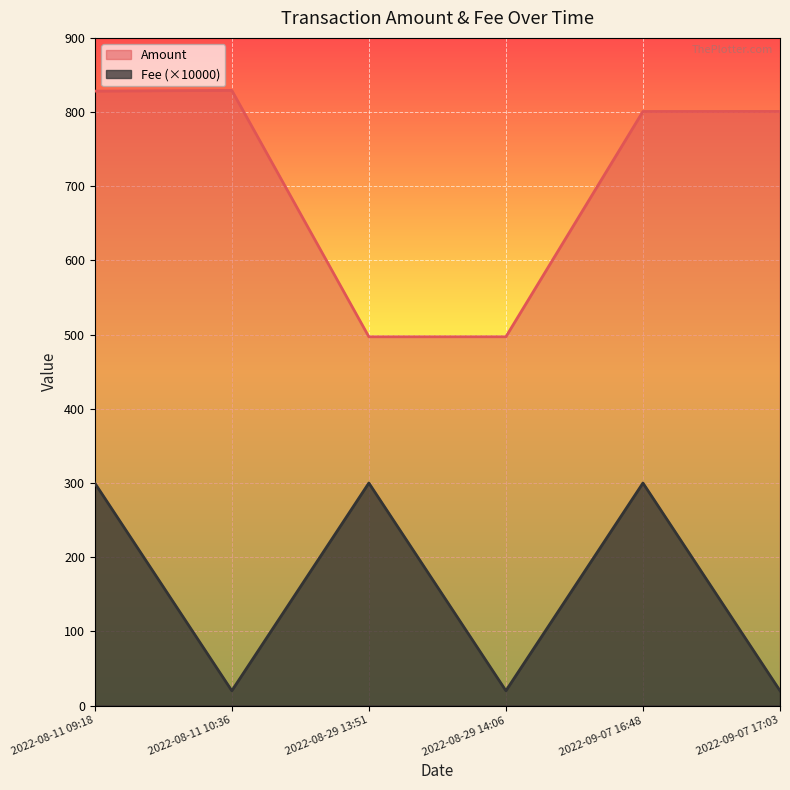

True or false: Amount and Fee intersect in this chart.

False